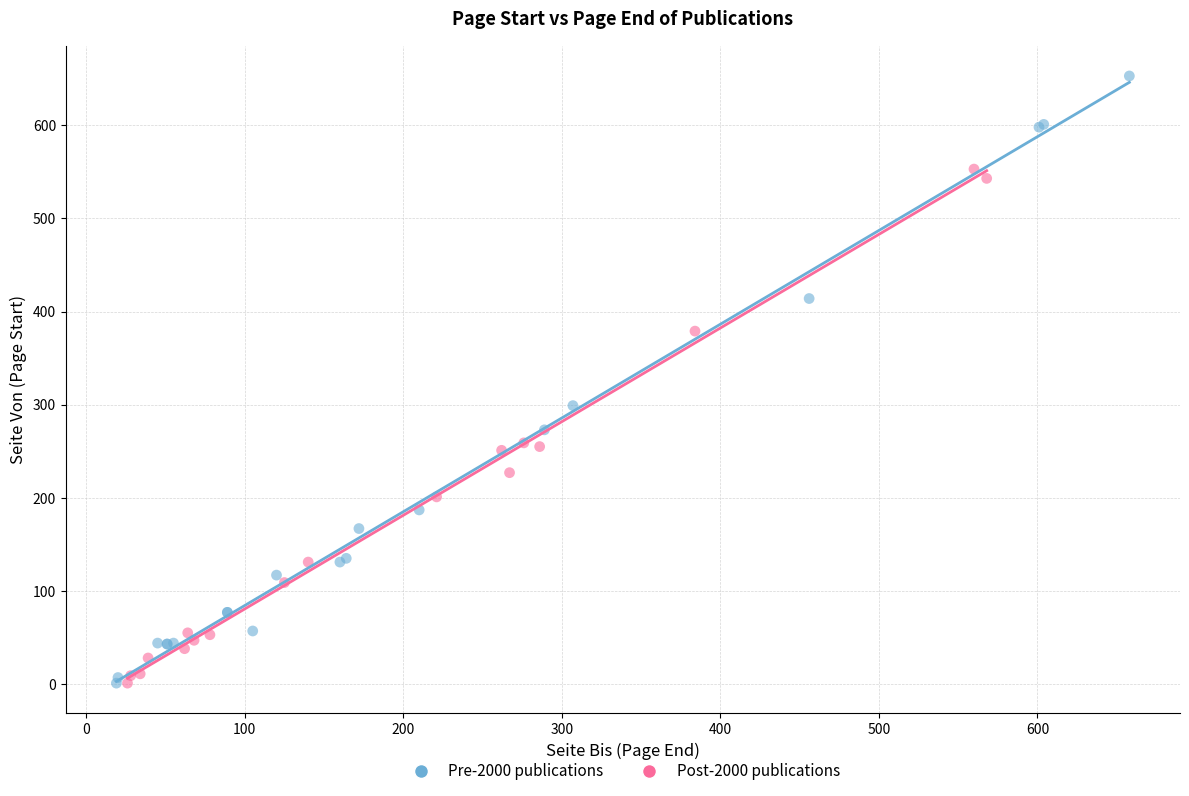

Which series has the widest spread of Y values?

Pre-2000 publications